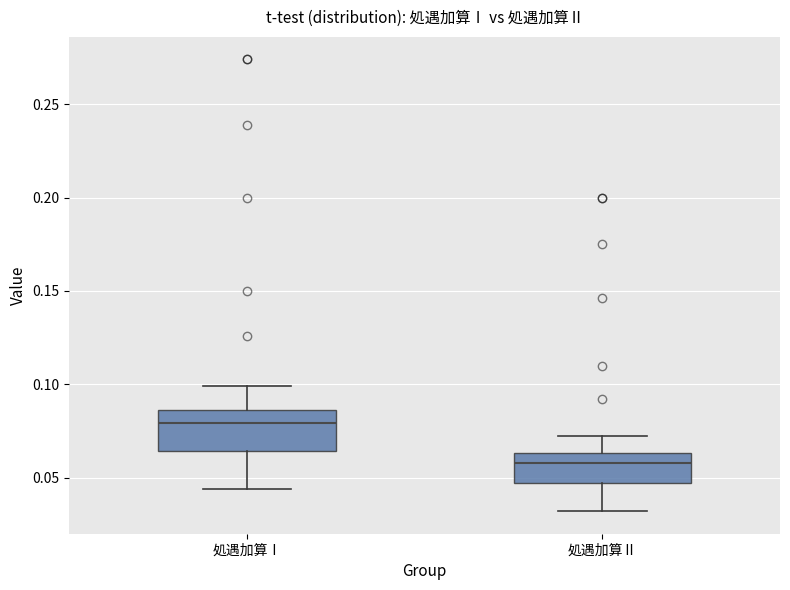

Which box's median line is the lowest?

処遇加算Ⅱ